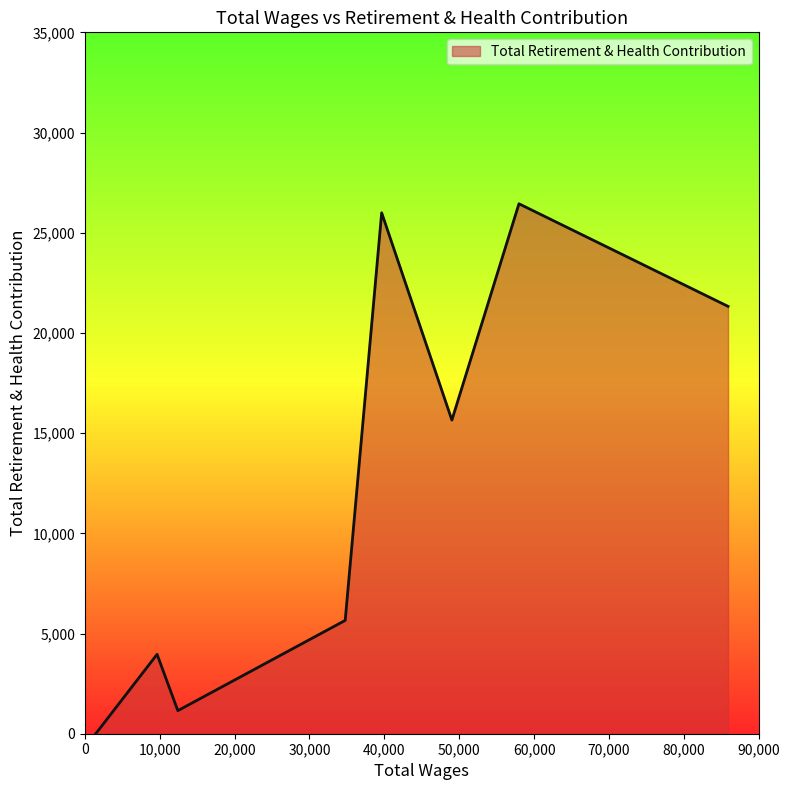

Count the number of data series in this chart.

1